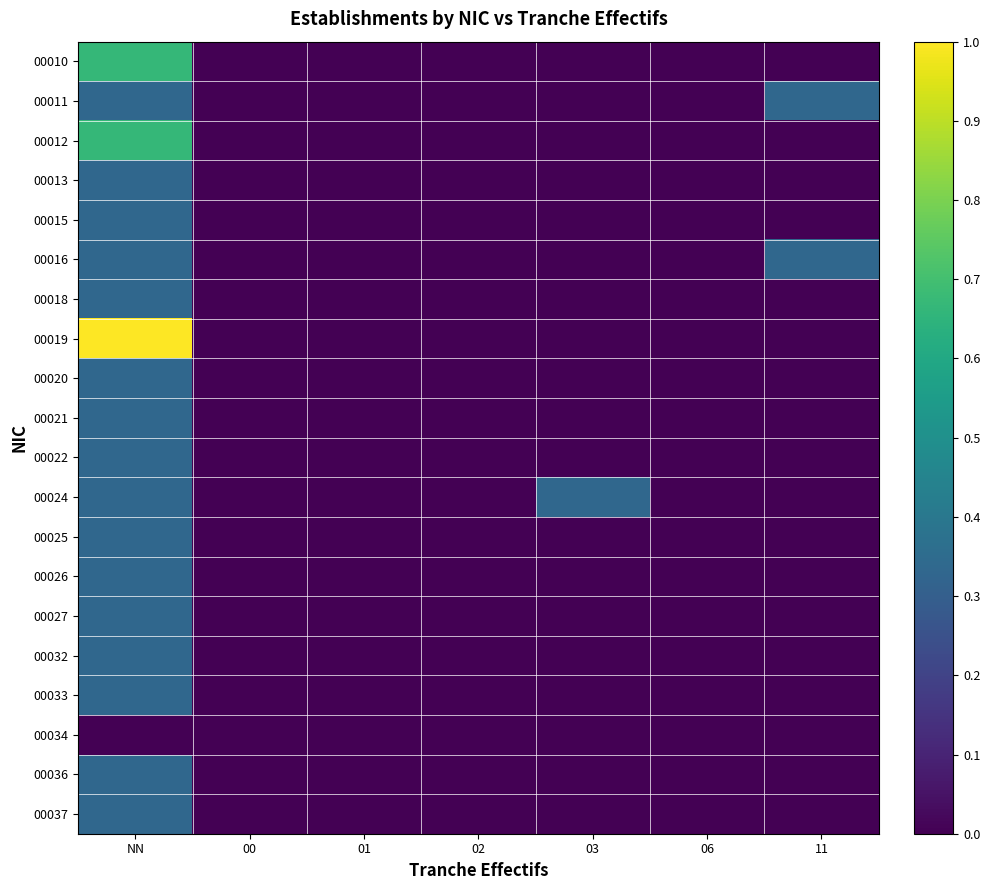

What is the difference between the highest and lowest values at NN?

1.0